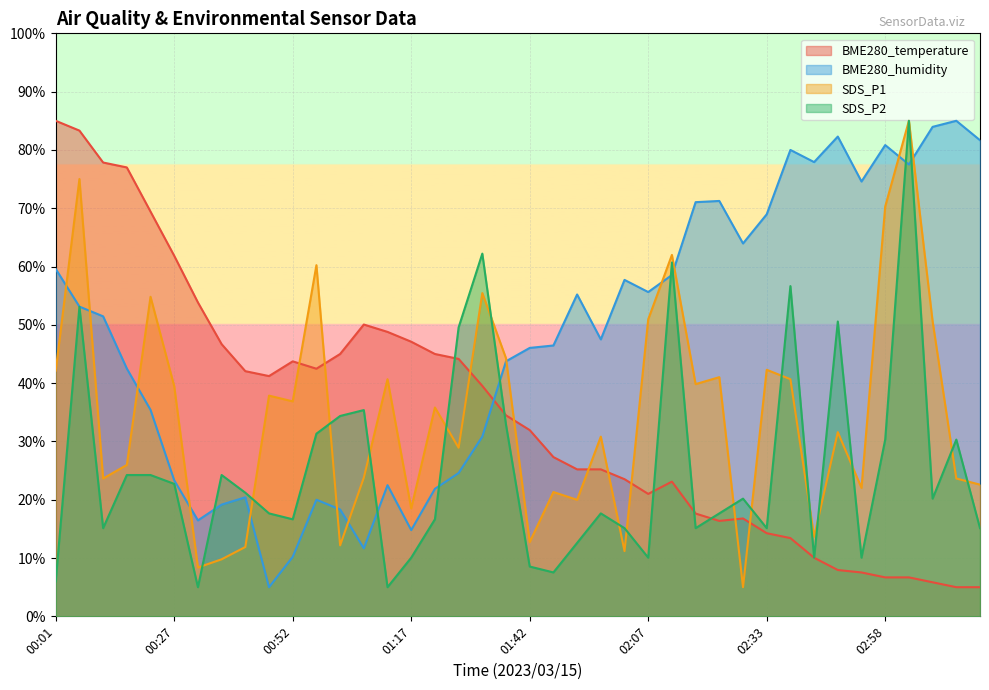

True or false: BME280_humidity has a value of 26.1 at 00:57.

False